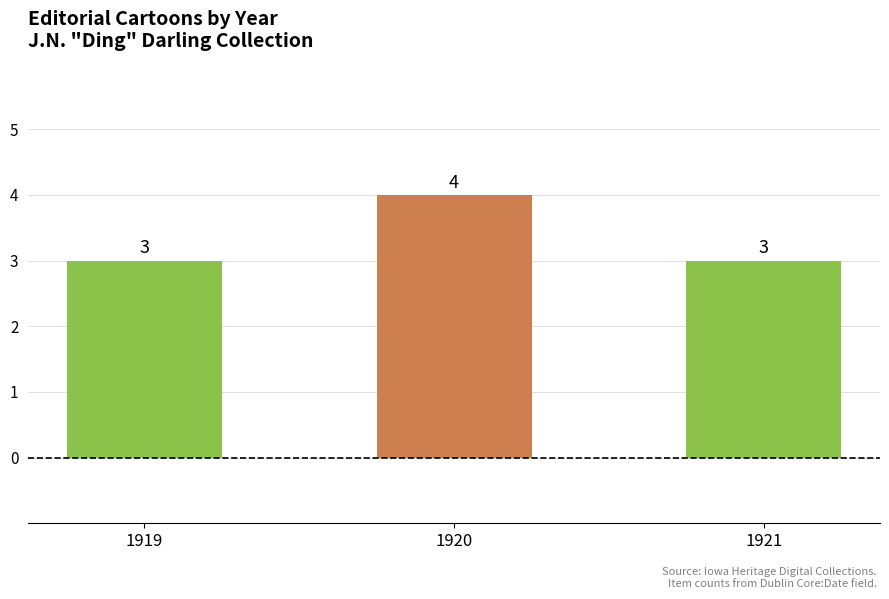

Reading right to left, transcribe all the data shown in this chart.

3	4	3